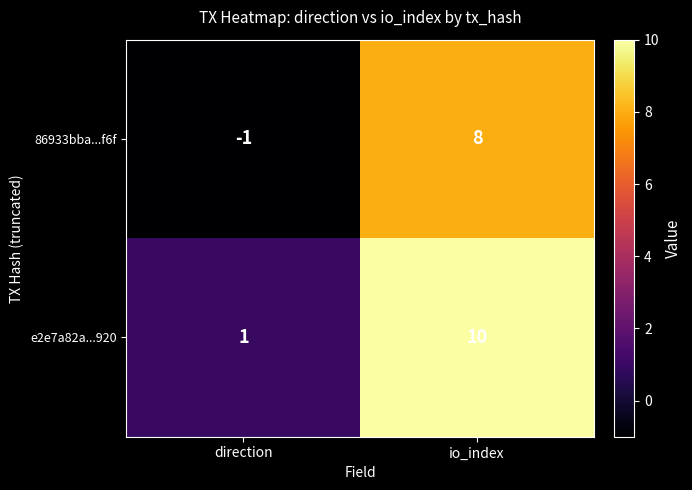

What is the difference between the highest and lowest values at direction?

2